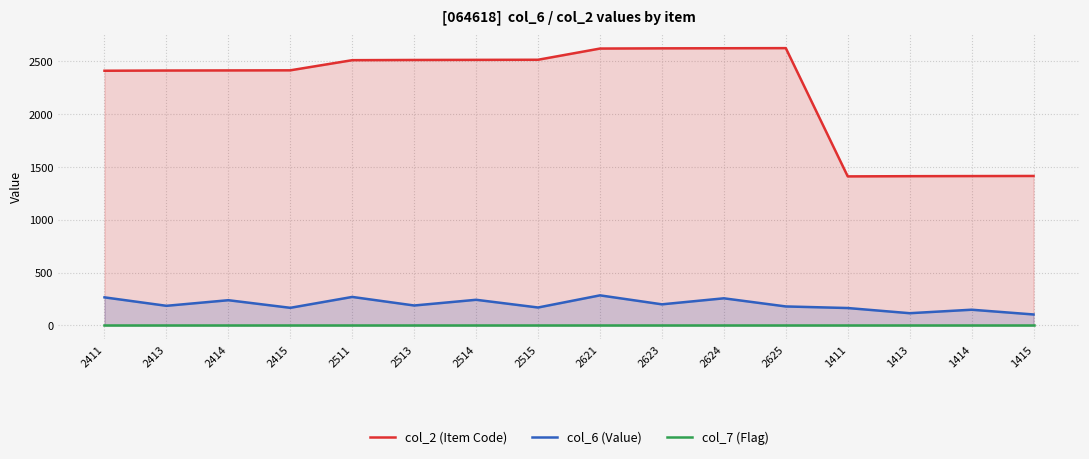

What is the minimum value for col_6 (Value)?

104